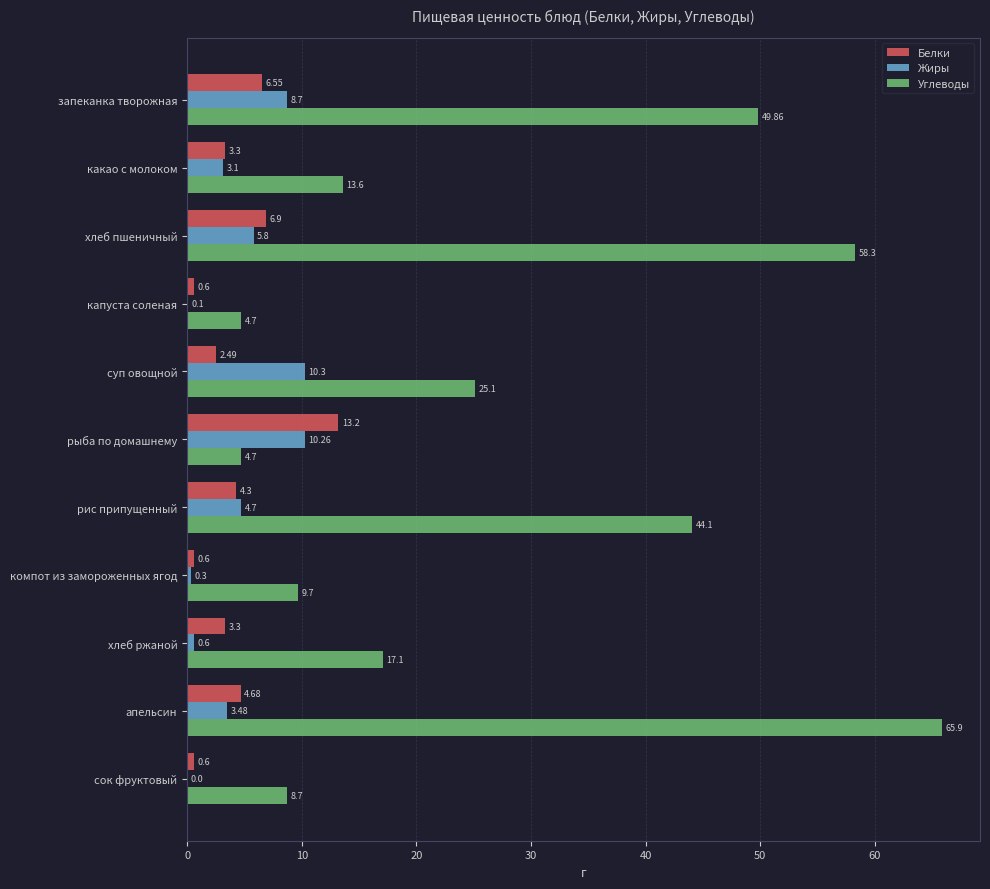

What is the average value of the Жиры series?

4.3